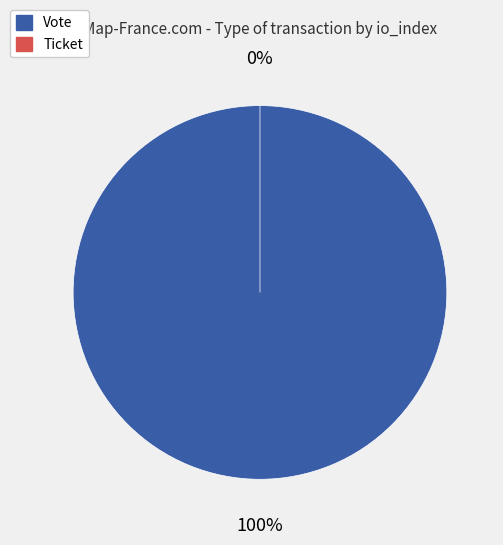

Does Vote account for over 50% of the chart?

Yes